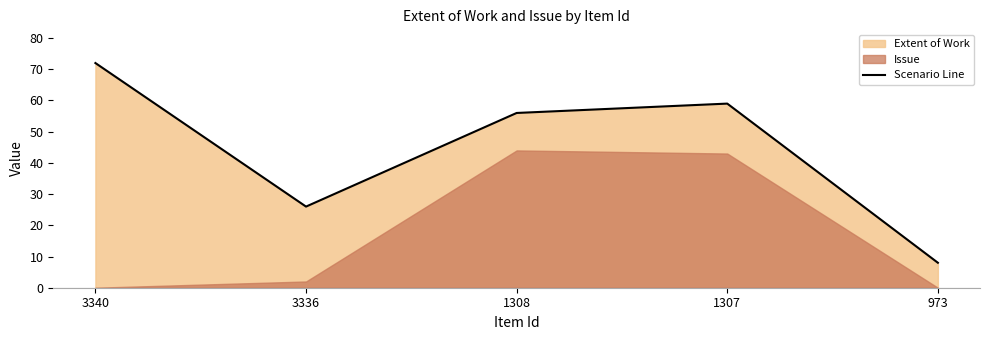

What is the sum of all values?

221